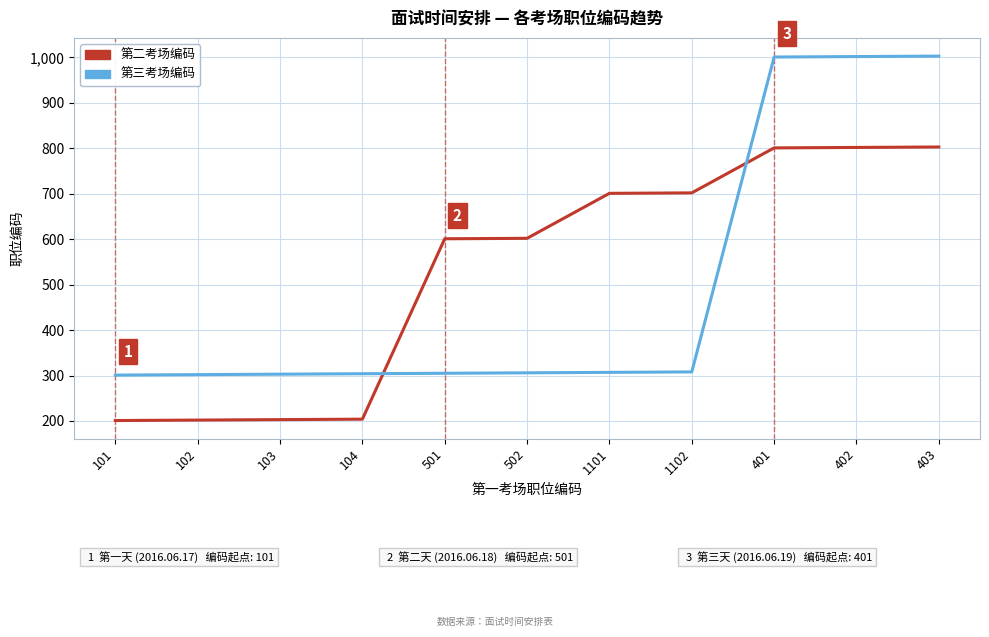

What is the difference between the maximum and second lowest values in the 第二考场编码 series?

601